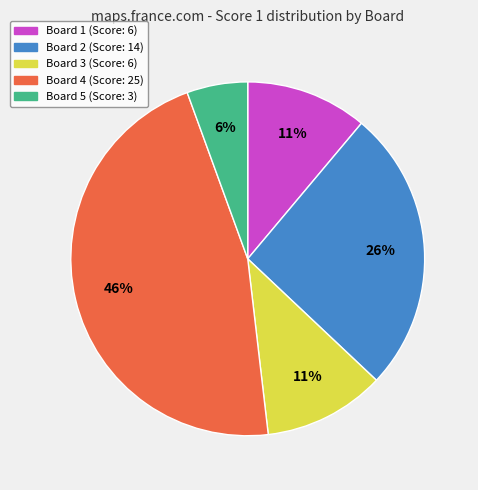

To the nearest percent, what is the average slice percentage?

20%